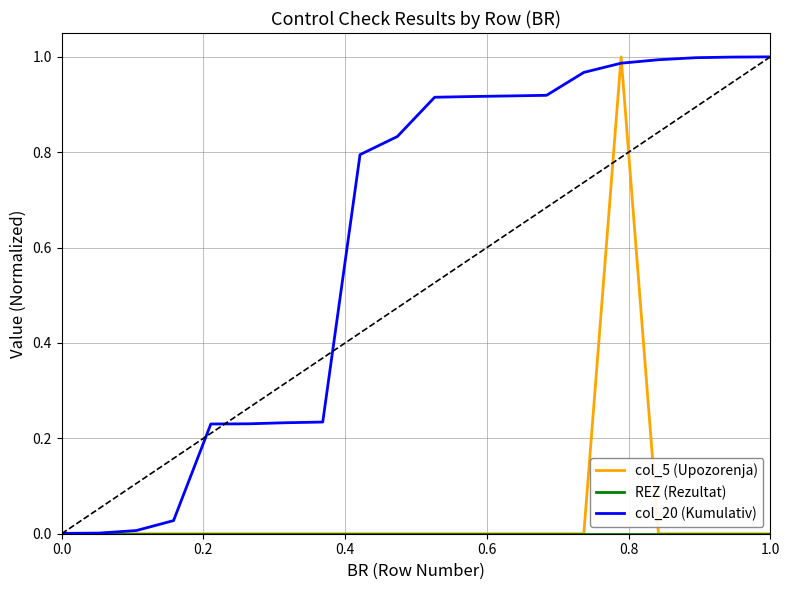

Which series has the largest total across all categories?

col_20 (Kumulativ)